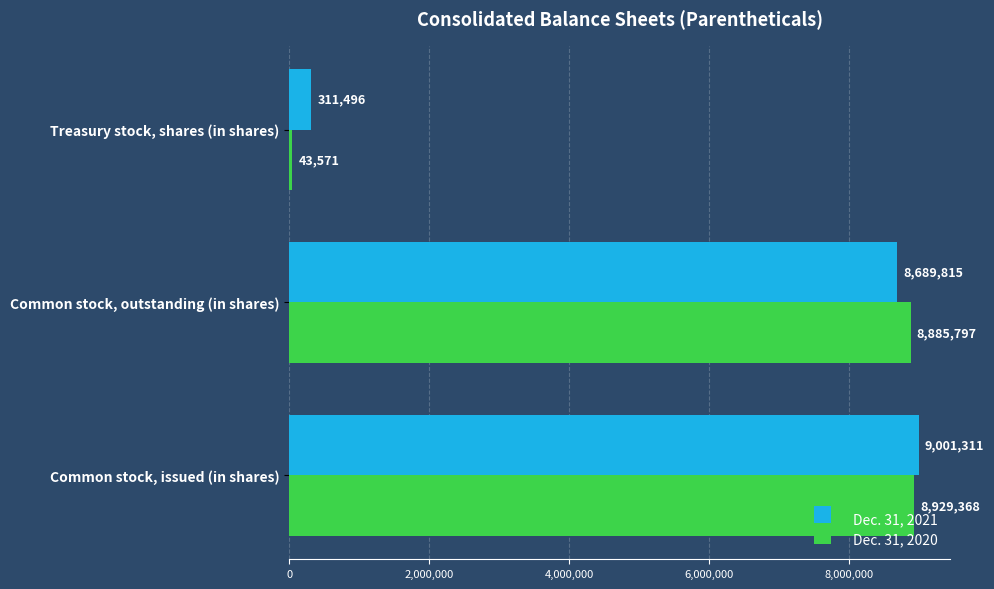

True or false: Dec. 31, 2020 has a value of 14348000 at Common stock, issued (in shares).

False